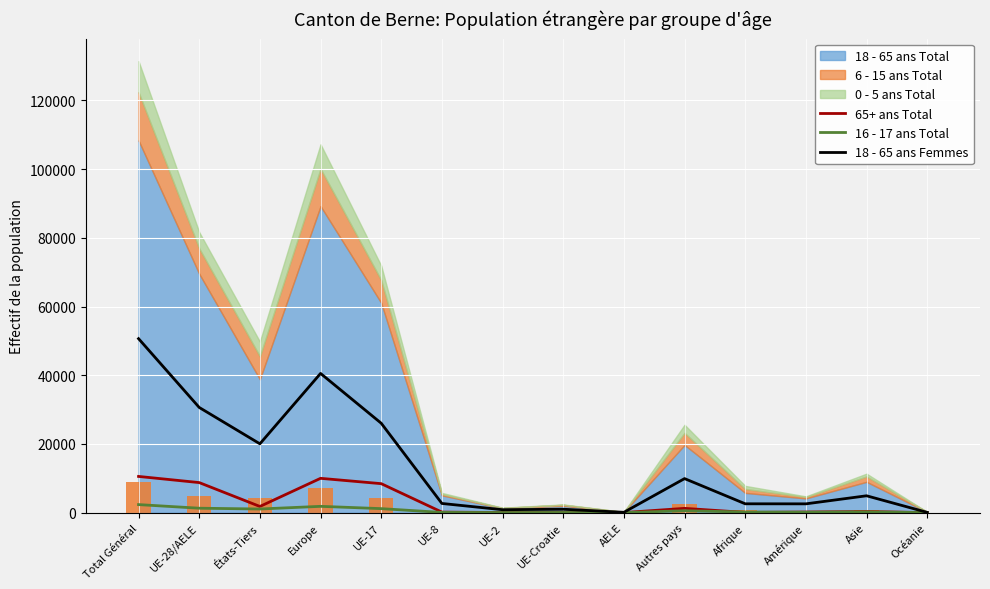

What is the label of the 3rd bar from the right?

Amérique